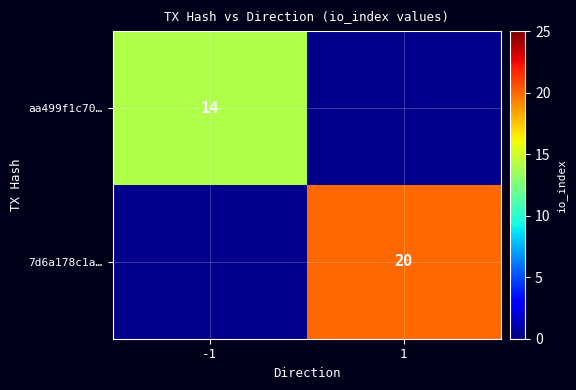

Is the value of aa499f1c70… at -1 greater than the value of 7d6a178c1a… at 1?

No